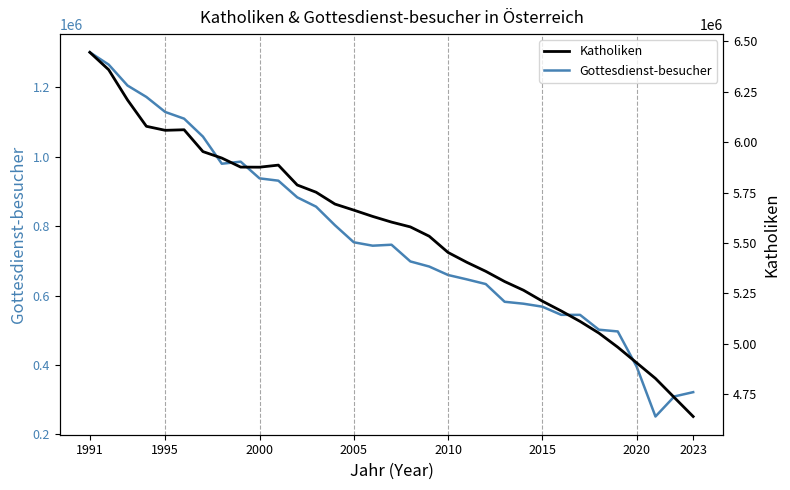

What is the greatest value displayed?

6445649